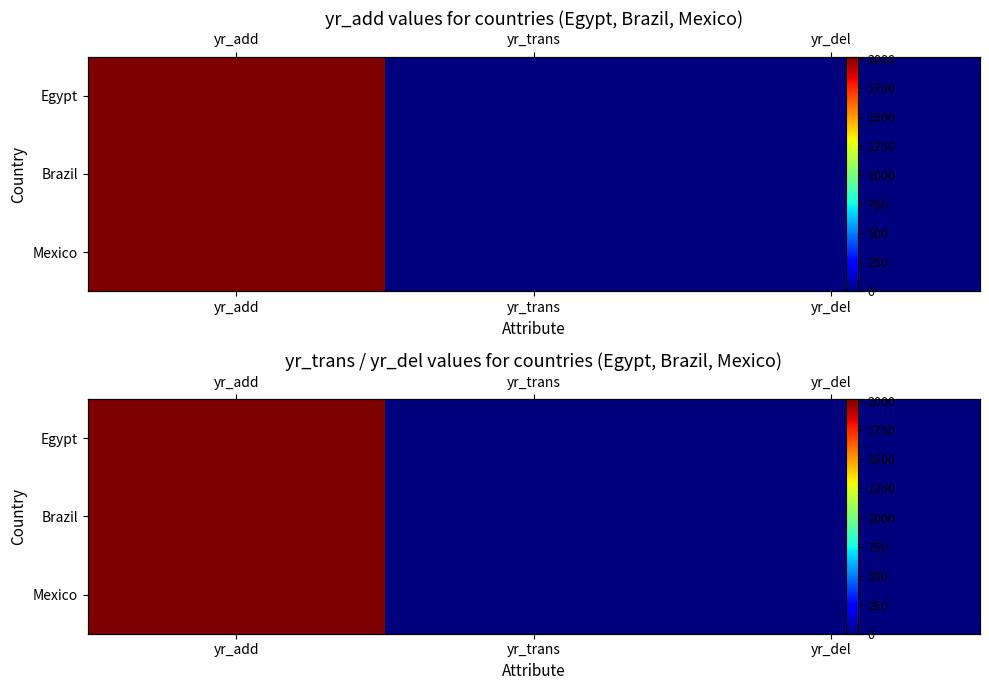

What is the sum of the Brazil values at yr_trans and yr_add?

2018